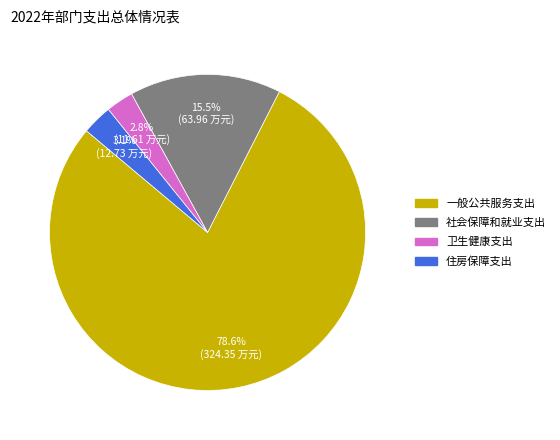

Which has a higher value, 一般公共服务支出 or 卫生健康支出?

一般公共服务支出